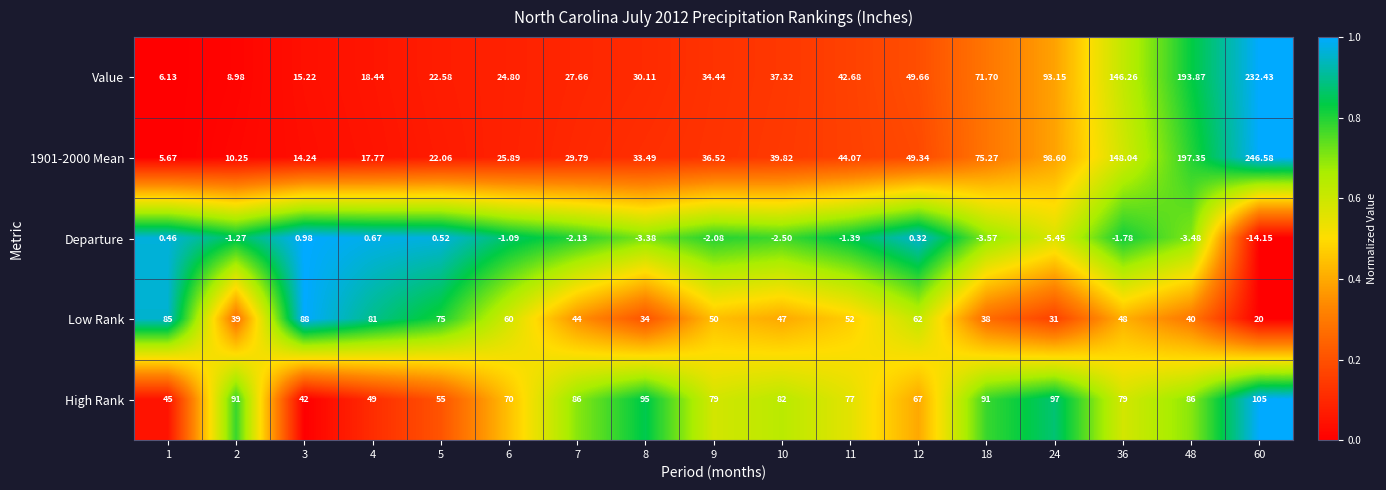

Is the value of High Rank at 12 greater than the value of Low Rank at 8?

Yes